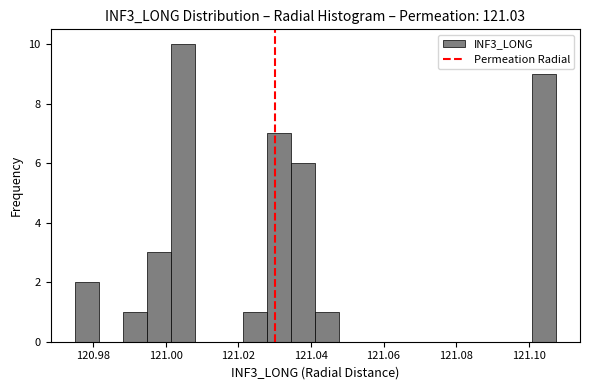

Read against the x-axis, roughly where is the centre of the tallest bar?

121.004